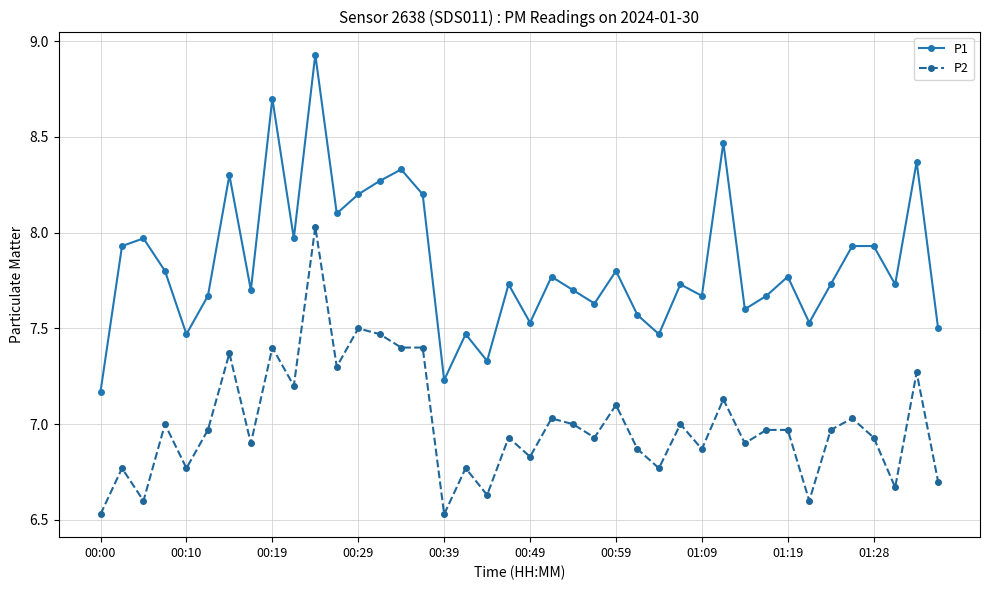

True or false: P2 and P1 intersect in this chart.

False